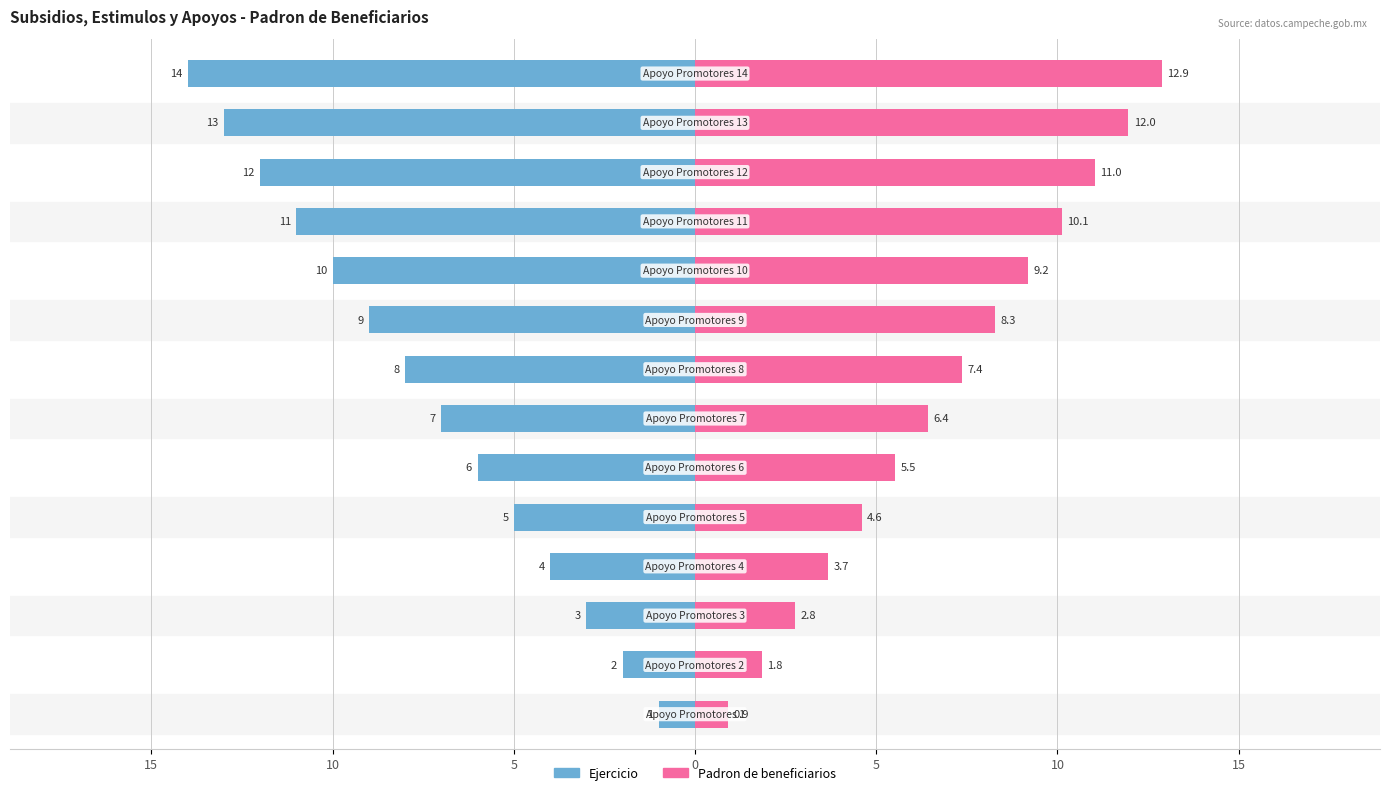

At 11, list the series in order from smallest to largest.

Ejercicio, Padron de beneficiarios